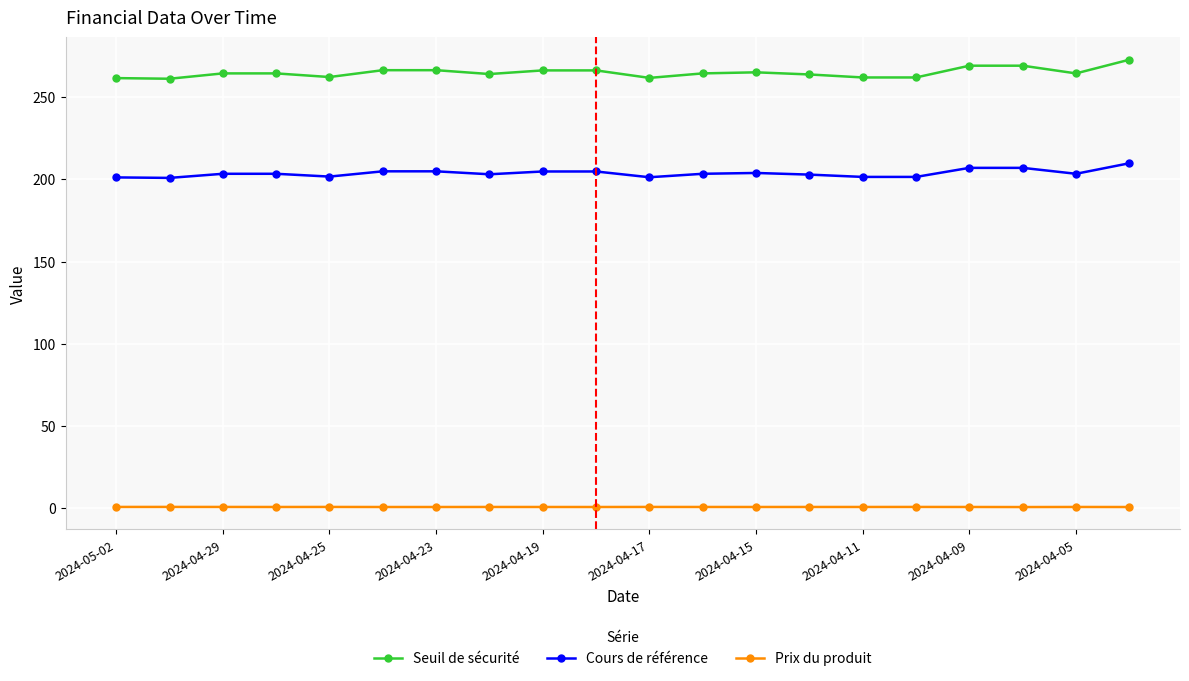

What is the minimum value for Prix du produit?

0.8